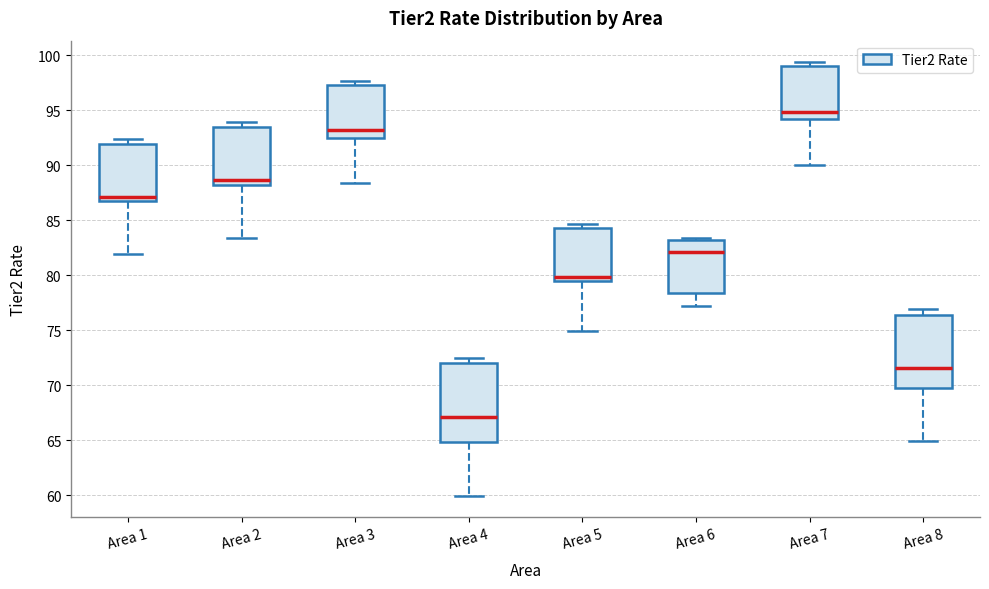

Which box has the lowest median line?

Area 4